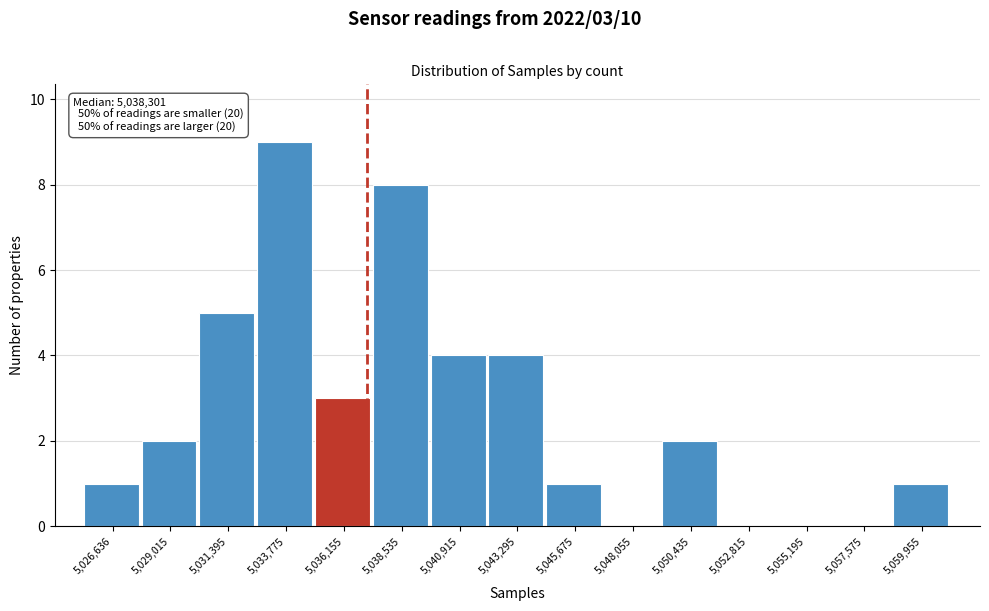

Reading left to right, what are all the values shown in this chart?

5,026,636=1	5,029,015=2	5,031,395=5	5,033,775=9	5,036,155=3	5,038,535=8	5,040,915=4	5,043,295=4	5,045,675=1	5,048,055=0	5,050,435=2	5,052,815=0	5,055,195=0	5,057,575=0	5,059,955=1